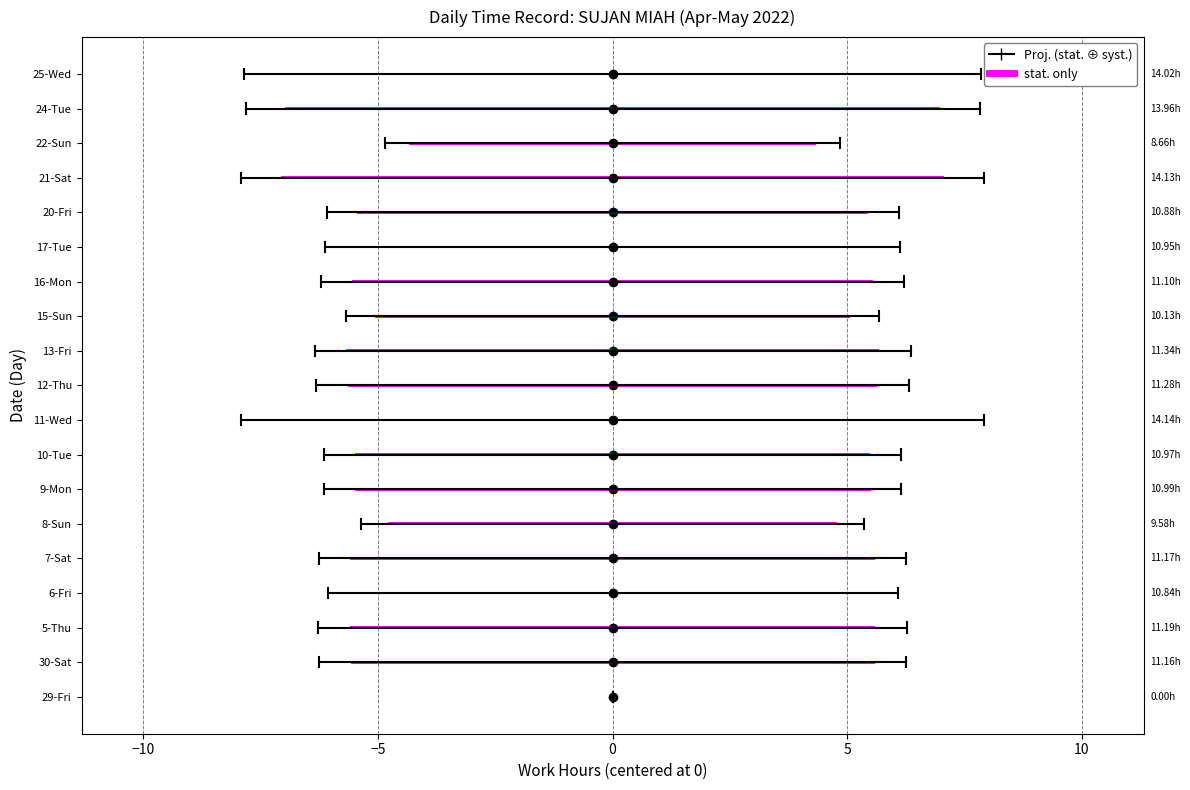

At which category is the sum across all series the highest?

11-Wed